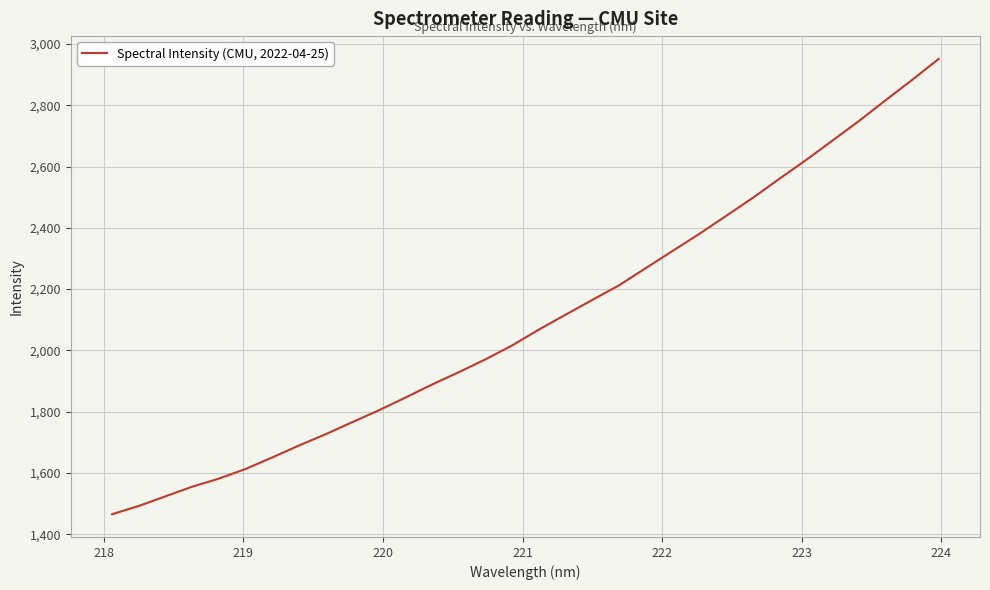

What is the difference between the maximum and minimum values?

1485.6